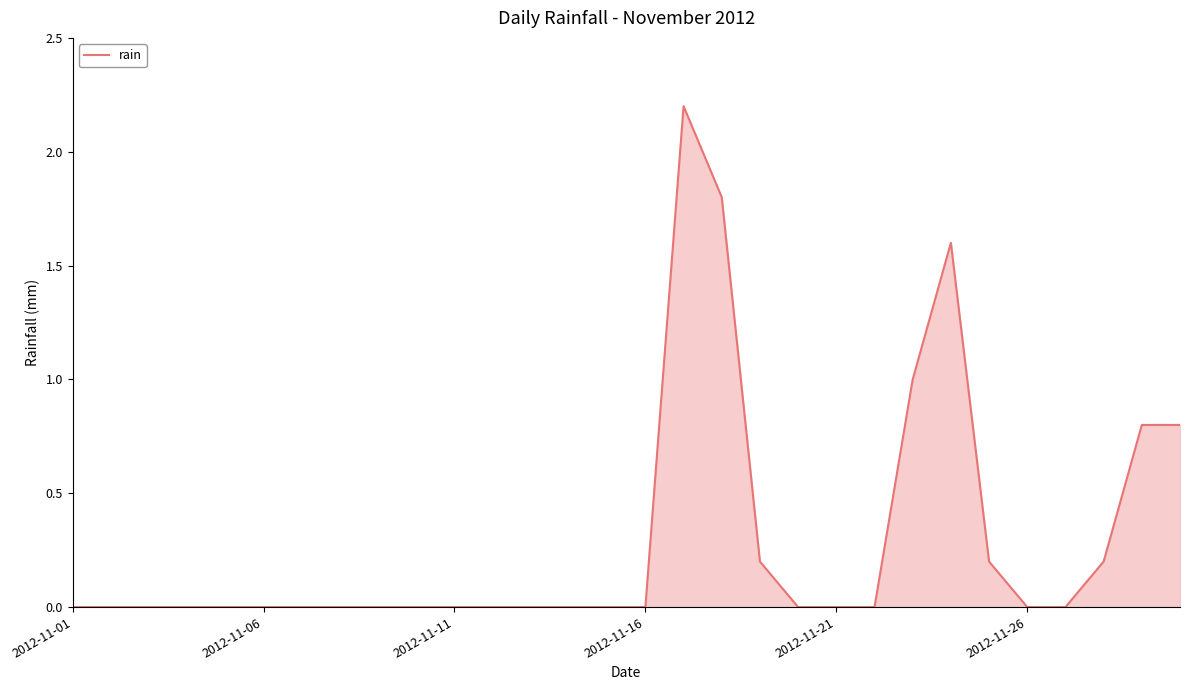

Count the number of data series in this chart.

1